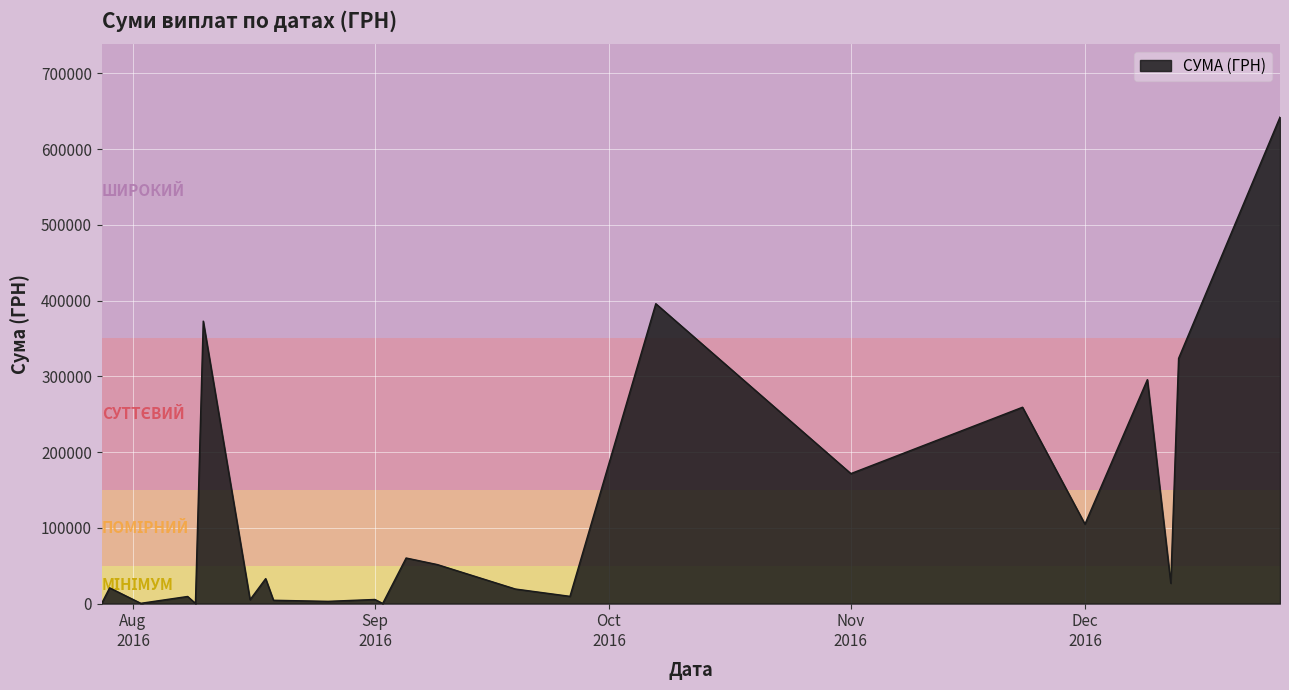

Does the chart display data point markers on the line(s)?

No